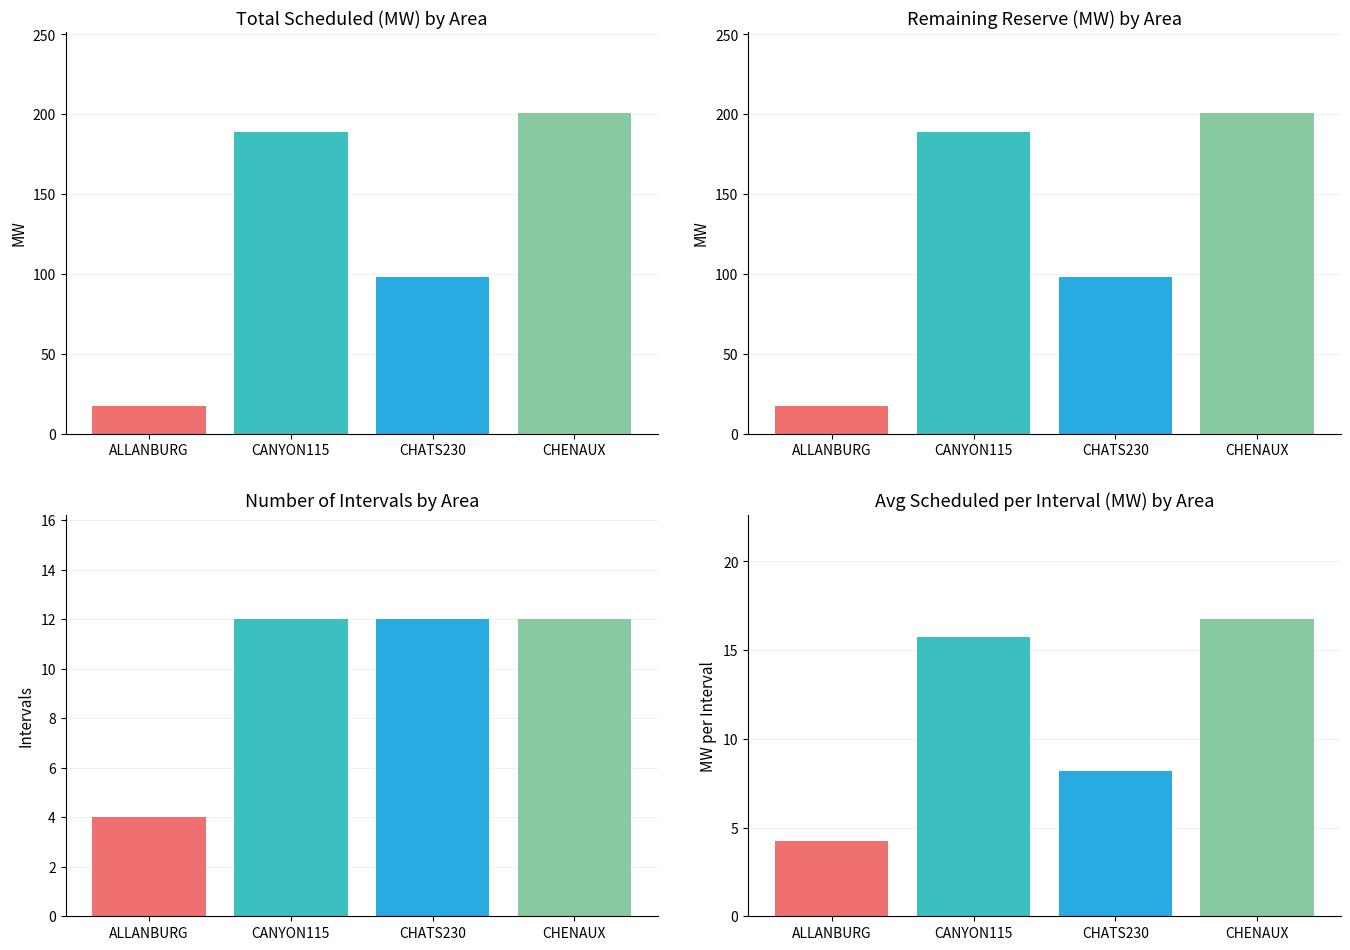

What is the label of the 3rd bar from the right?

CANYON115